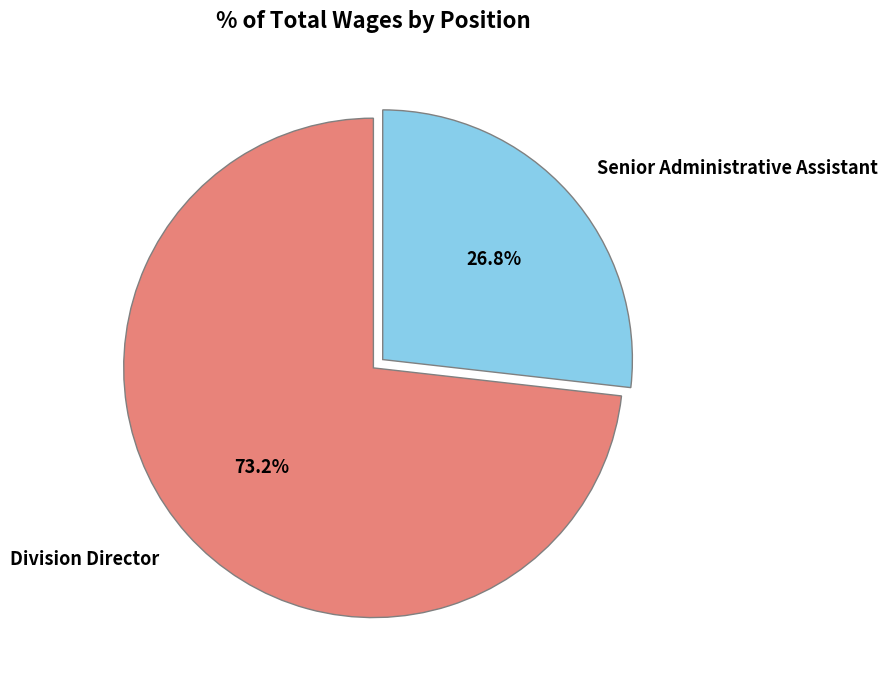

Is there any slice that represents more than half of the pie?

Yes